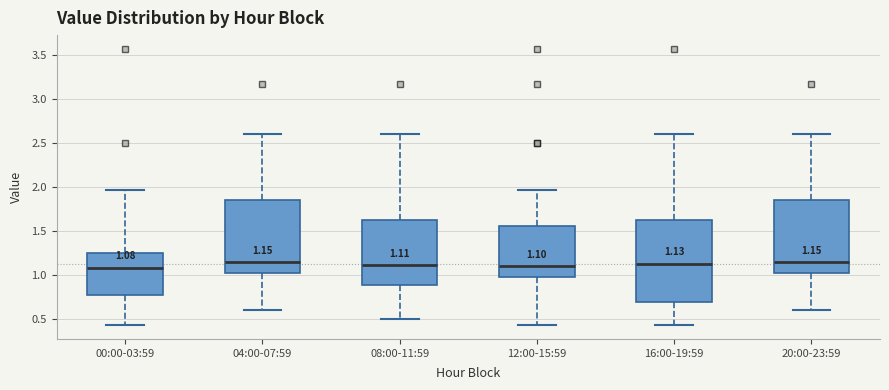

Which box is the tallest, from its lower edge to its upper edge?

16:00-19:59